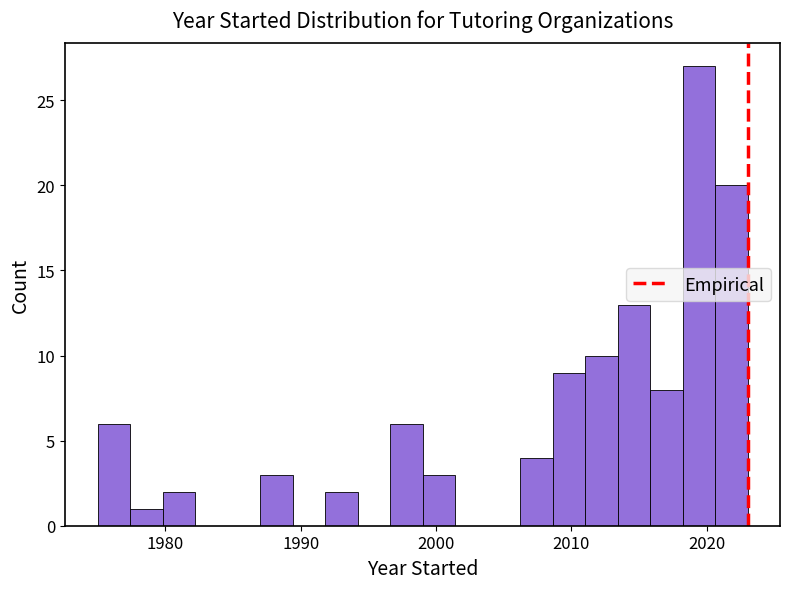

Read against the x-axis, roughly where is the centre of the tallest bar?

2019